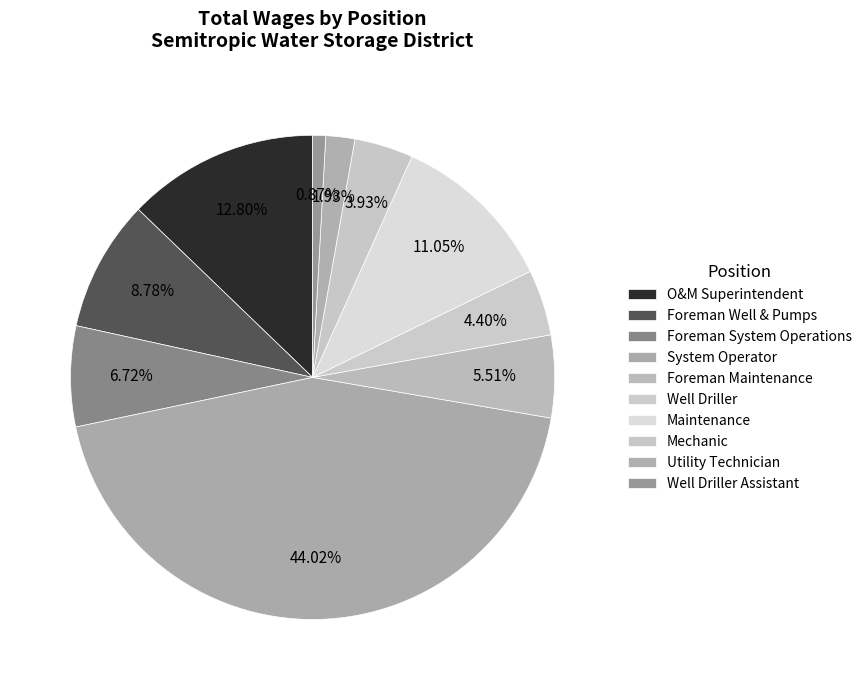

Does Foreman Well & Pumps represent more than half of the total?

No